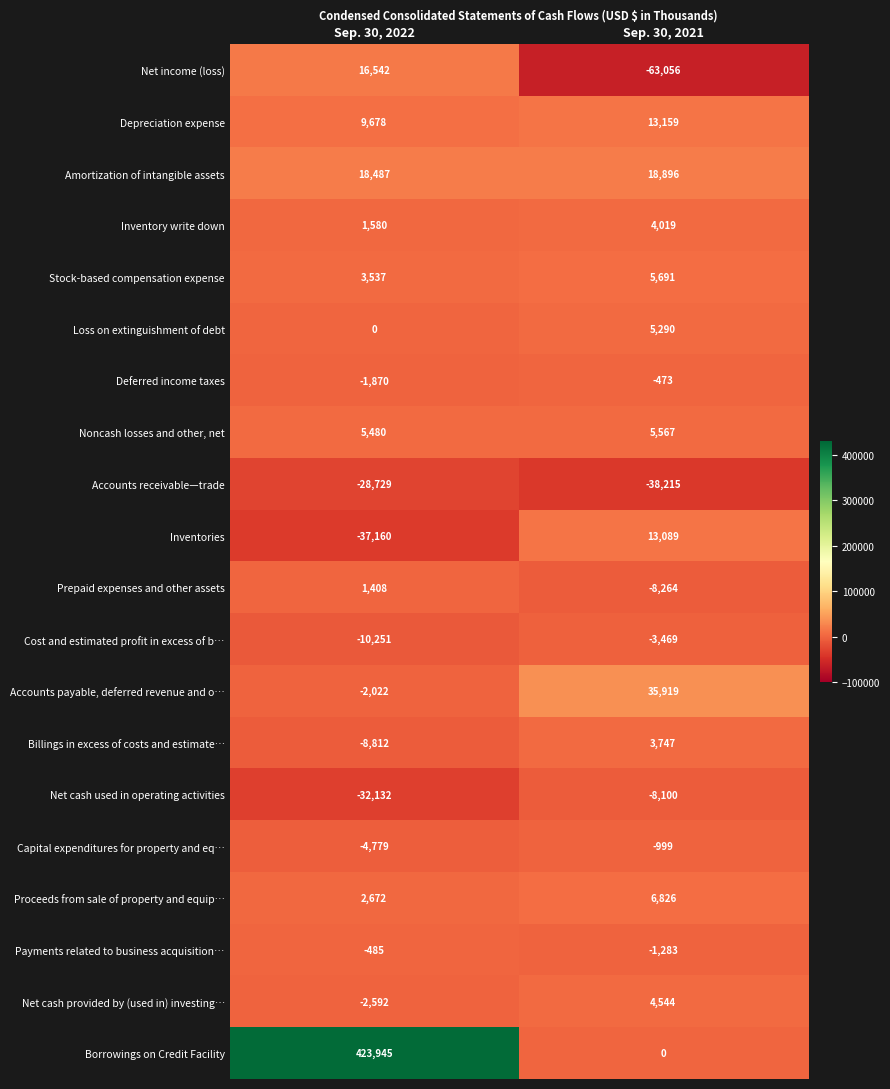

The Net cash used in operating activities series shows -8100 at Sep. 30, 2021. True or false?

True